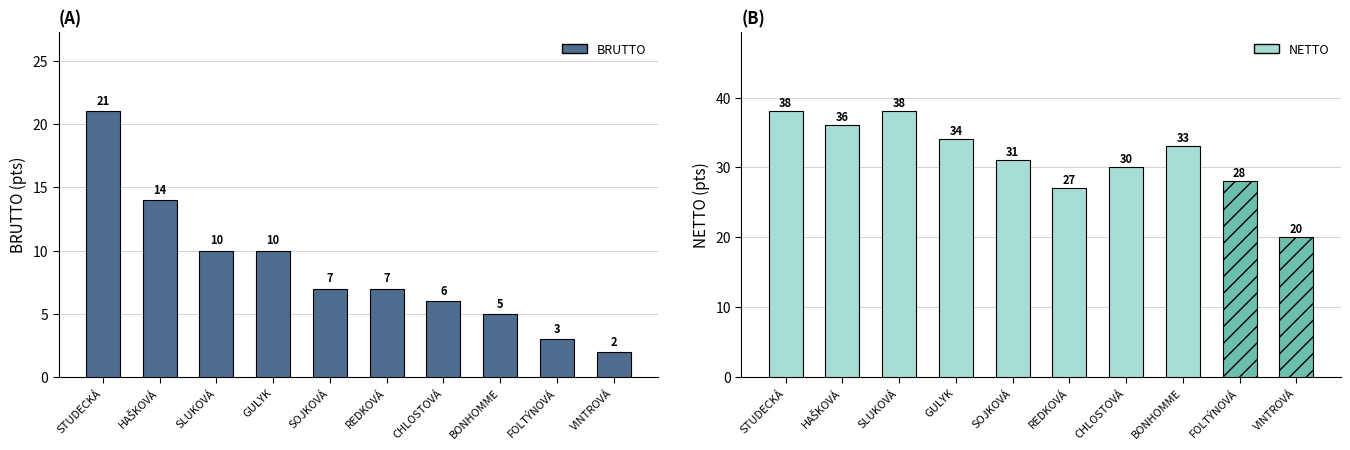

Reading left to right, extract all data points from this chart.

STUDECKÁ=21	HAŠKOVÁ=14	SLUKOVÁ=10	GULYK=10	SOJKOVÁ=7	REDKOVÁ=7	CHLOSTOVÁ=6	BONHOMME=5	FOLTÝNOVÁ=3	VINTROVÁ=2